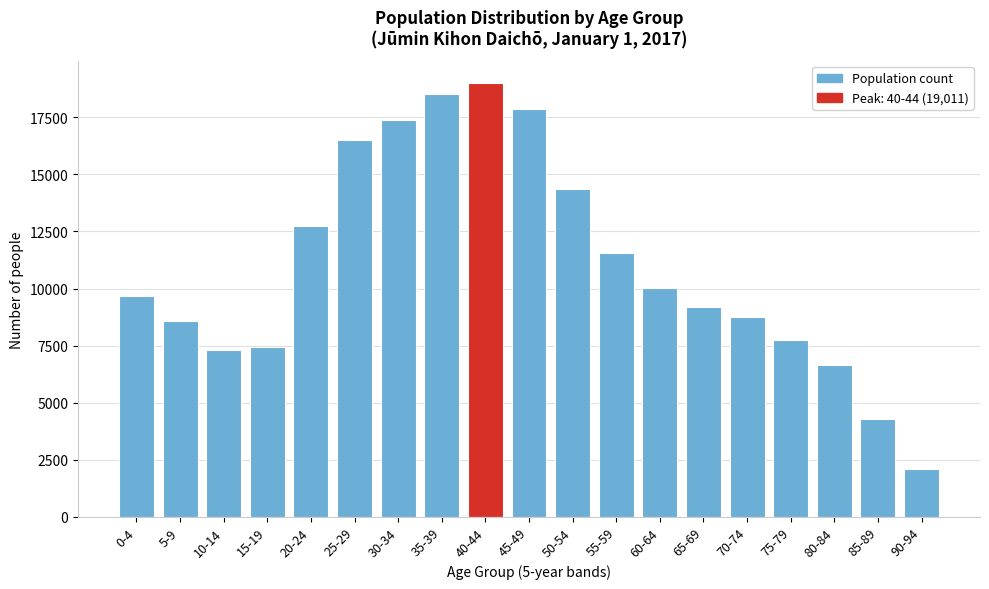

Reading right to left, list all the values displayed in this chart.

2085	4283	6661	7768	8750	9200	10026	11578	14339	17861	19011	18528	17371	16522	12746	7457	7322	8590	9680